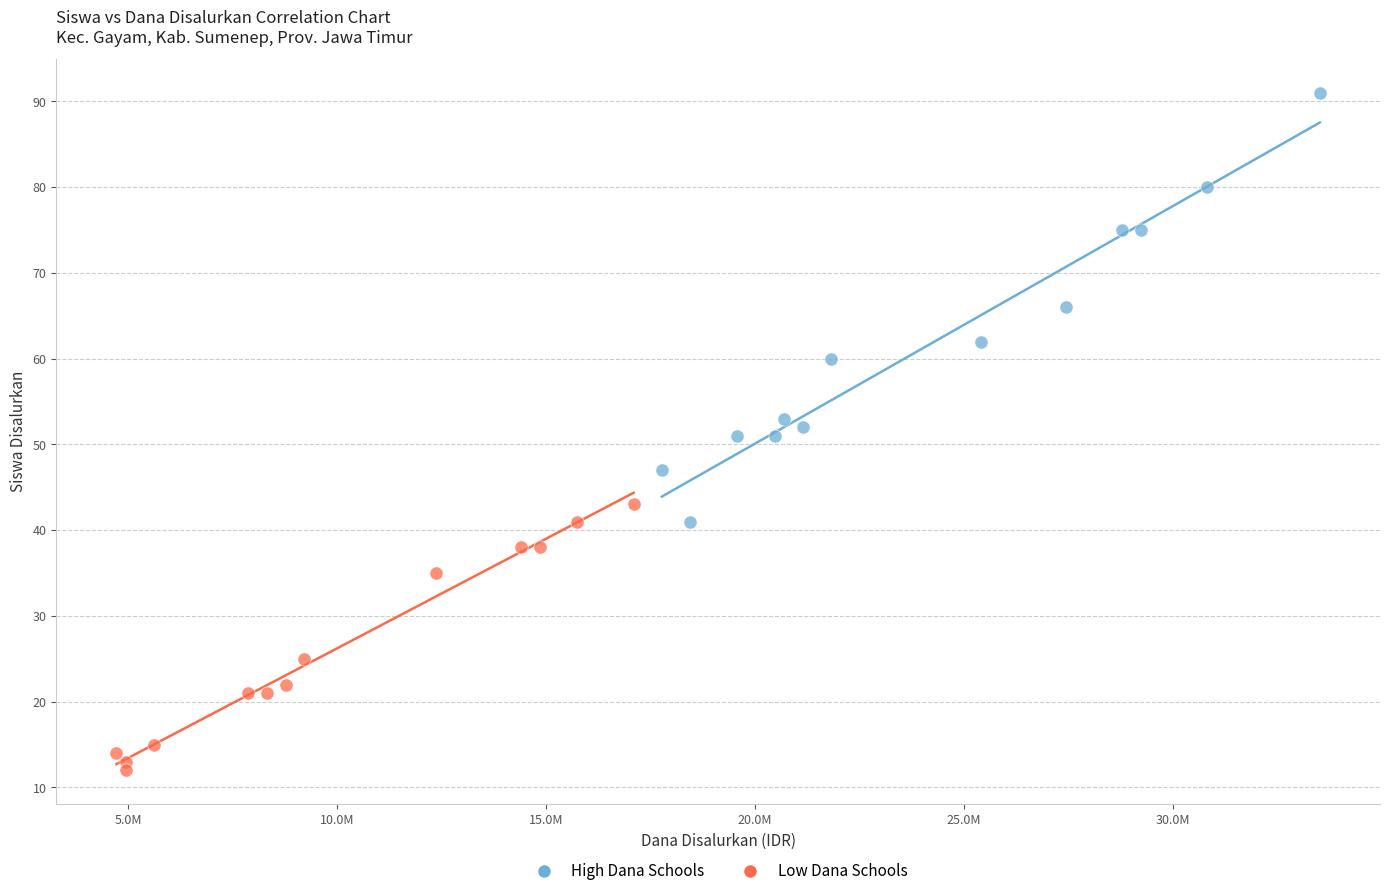

What are all the series names shown in the legend?

High Dana Schools, Low Dana Schools